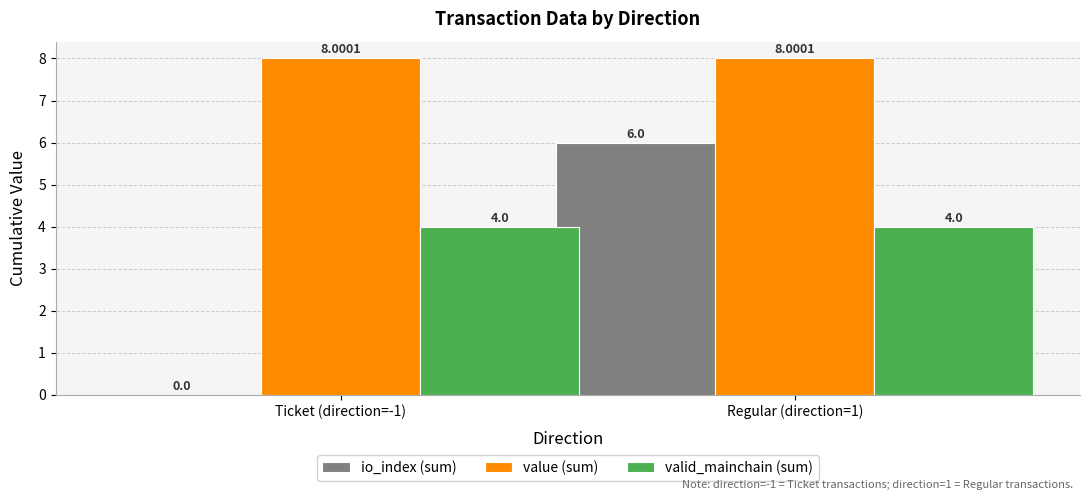

The io_index (sum) series shows 6.0 at Regular (direction=1). True or false?

True